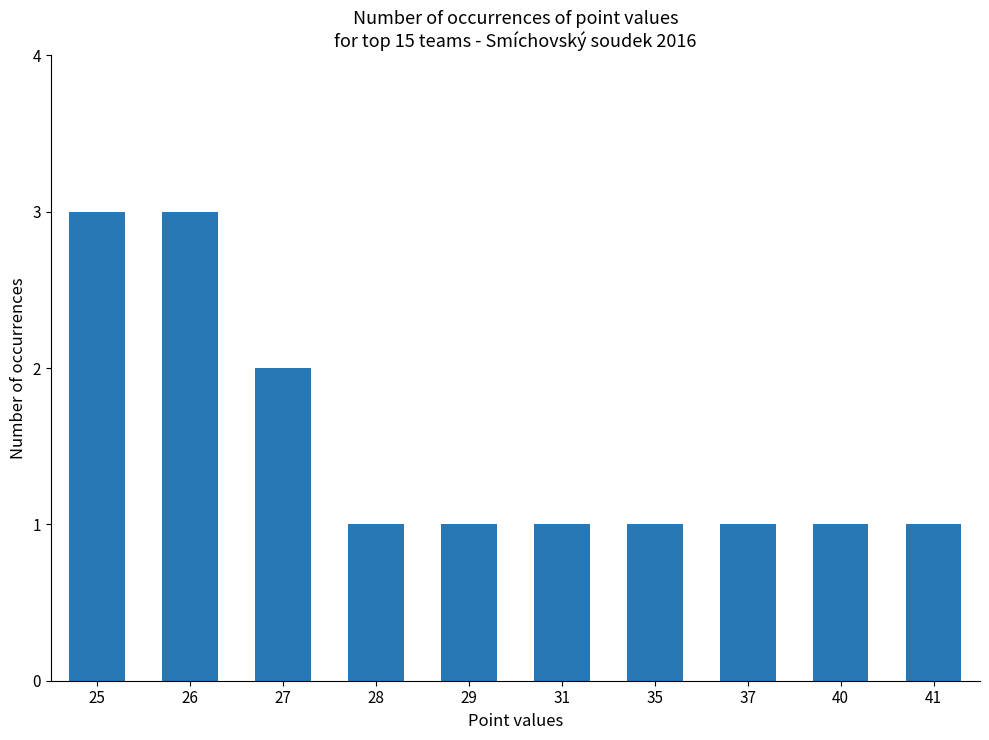

The value at 25 is 1. True or false?

False